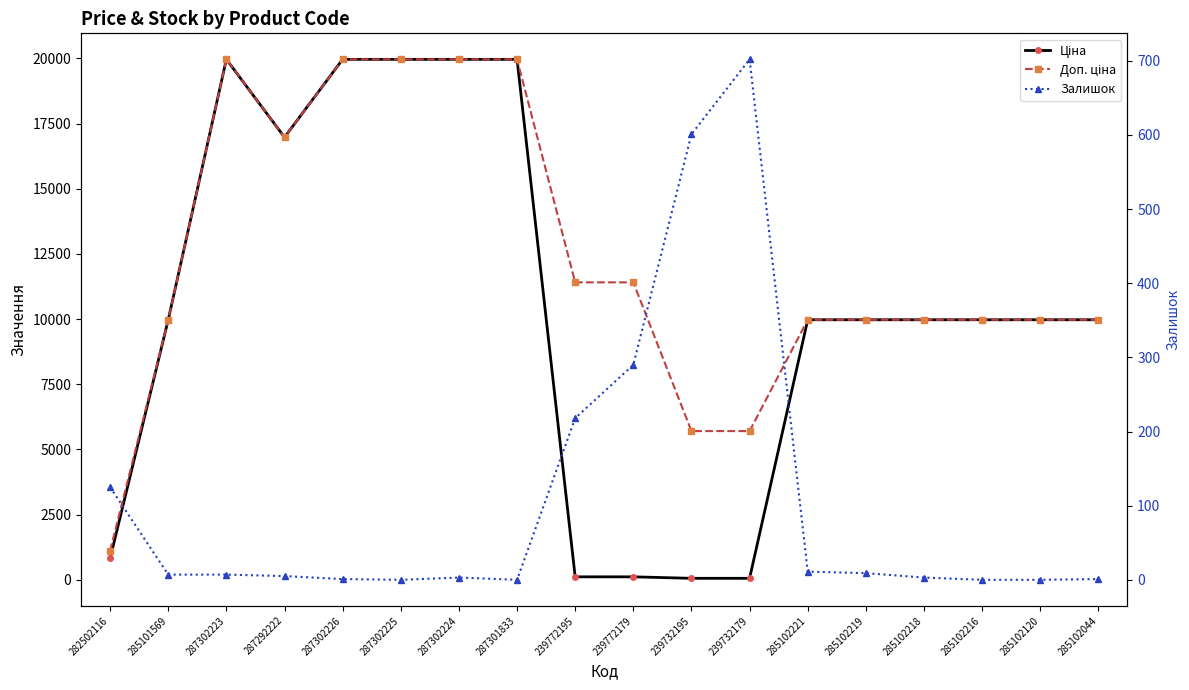

True or false: Доп. ціна and Залишок cross at least once.

False